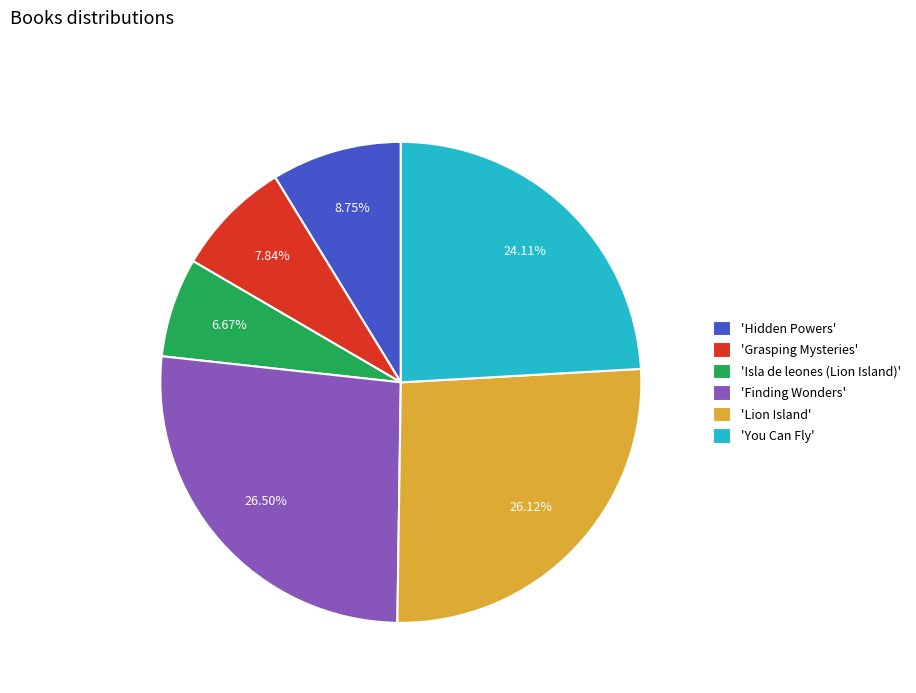

Combined, do 'Isla de leones (Lion Island)' and 'You Can Fly' account for over 50%?

No